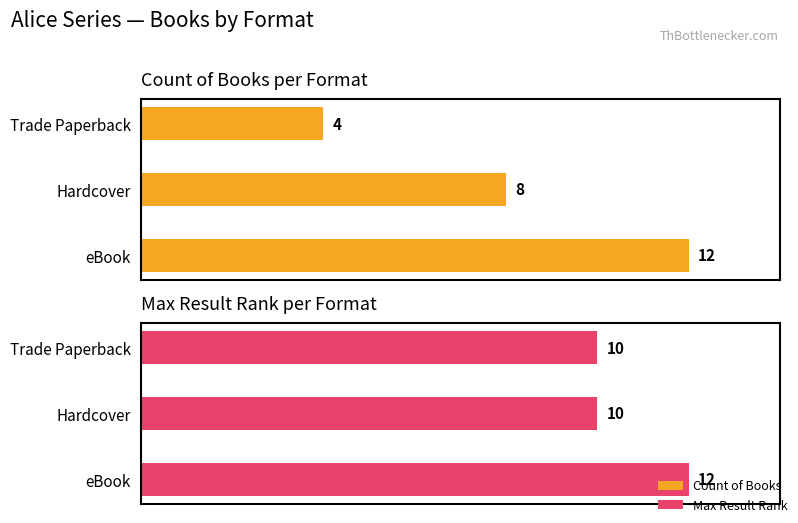

How many data points in Count of Books are above 8?

1